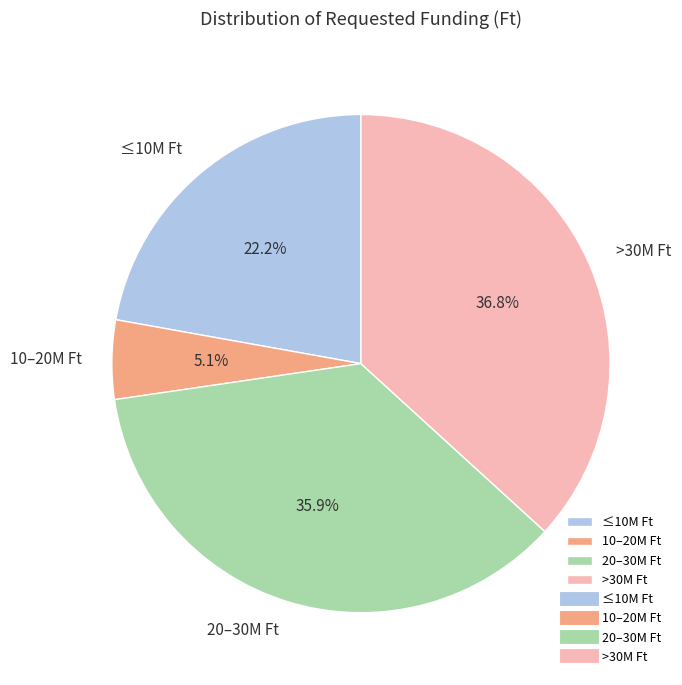

To the nearest percent, what is the average slice percentage?

25%